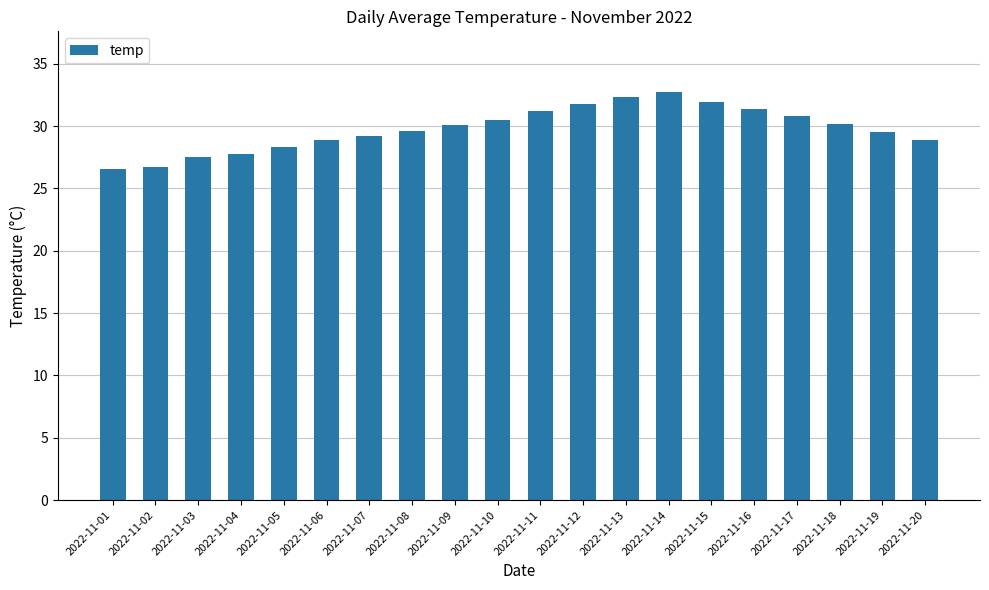

Count the number of values greater than 30.

10